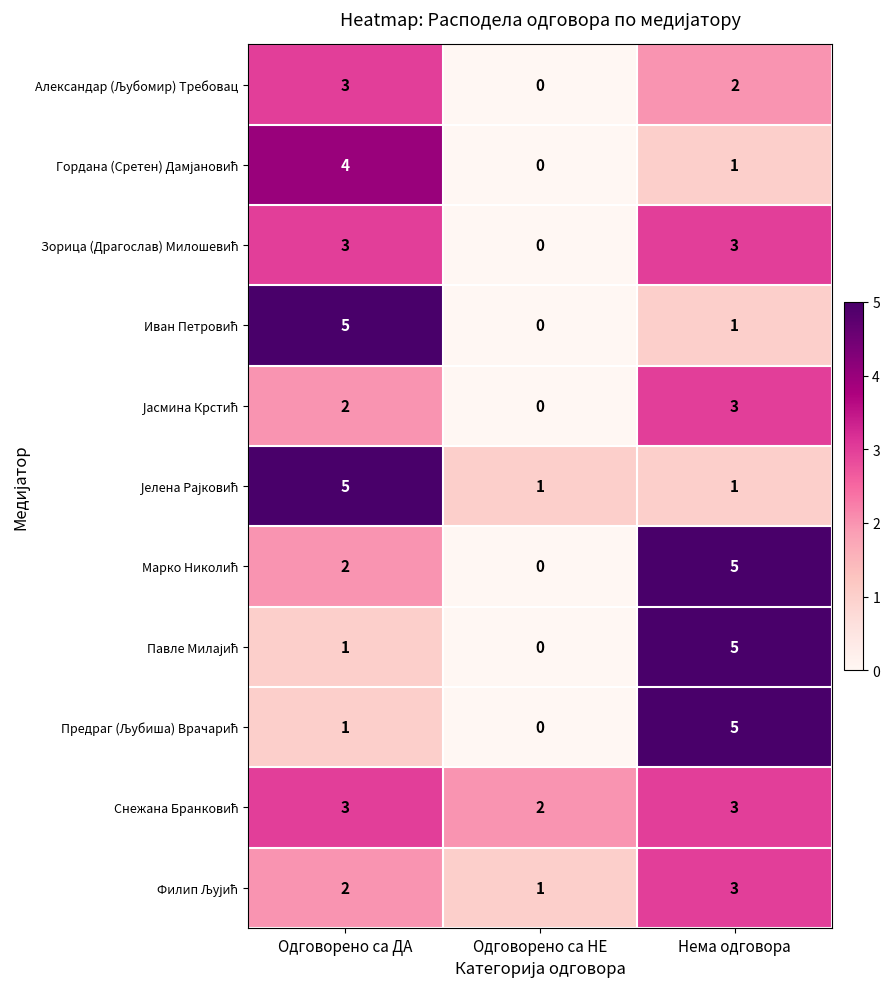

What is the spread (max minus min) of values at Нема одговора?

4